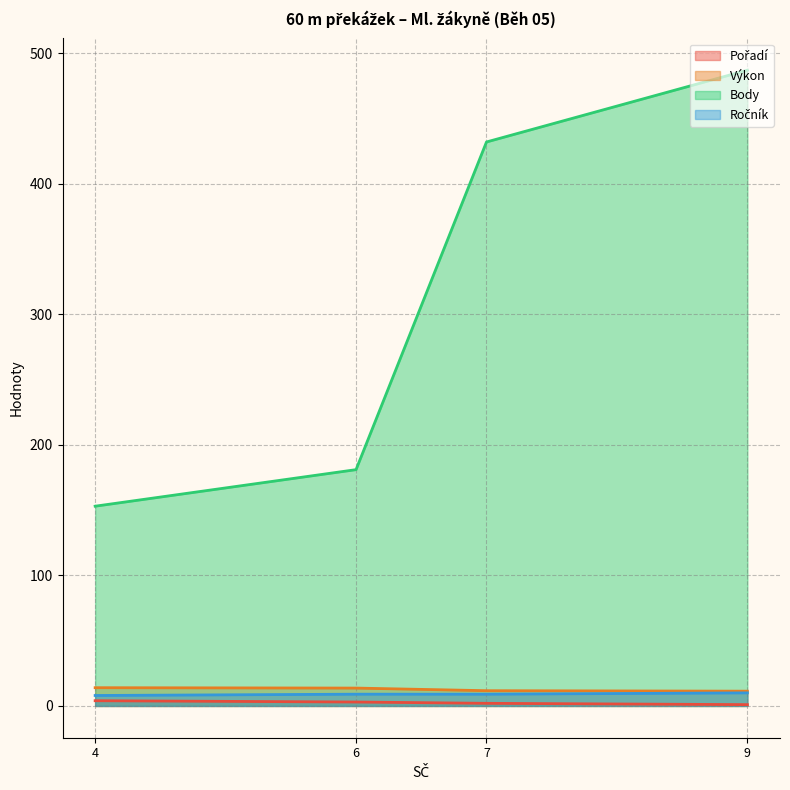

True or false: Pořadí and Výkon cross at least once.

False